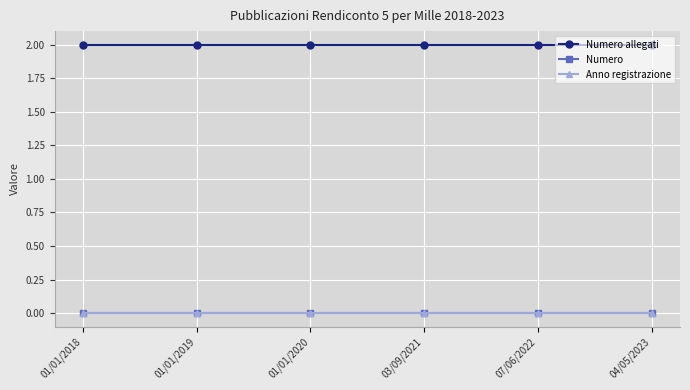

True or false: Numero allegati has more than 2 points higher than both neighbors.

False